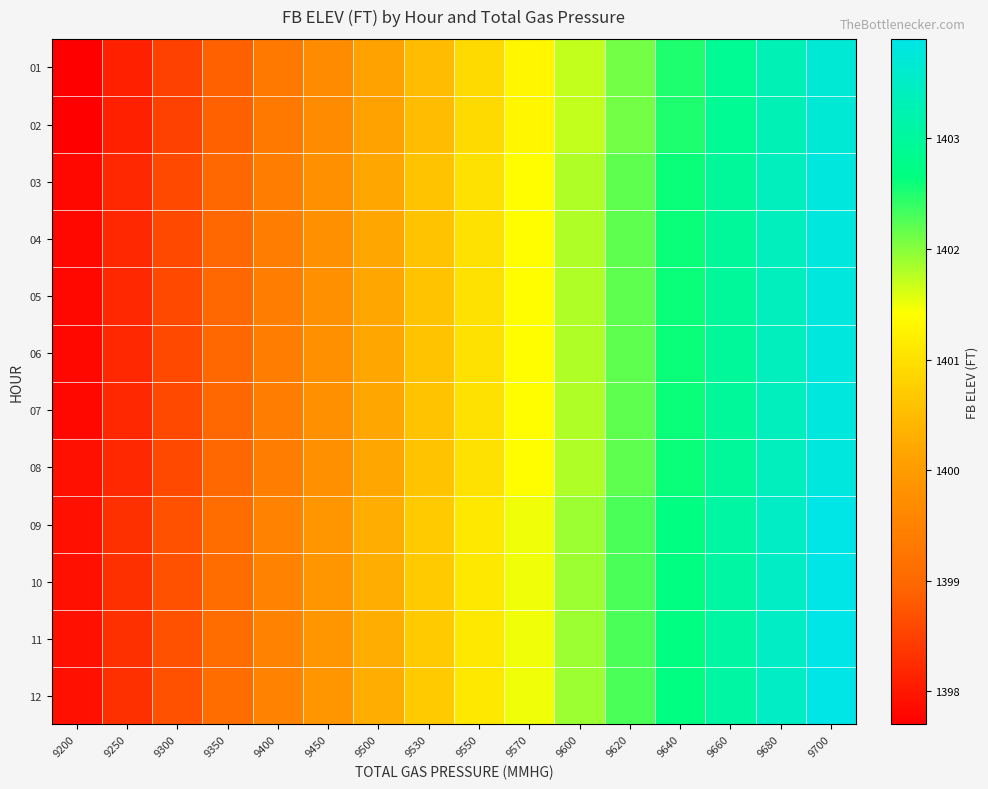

Which has a higher value, 9600 or 9640?

9640